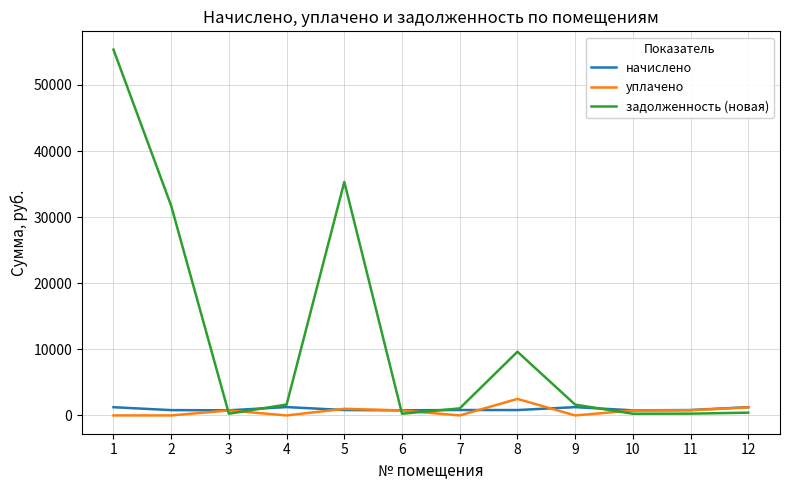

Which series has the largest range (max minus min)?

задолженность (новая)